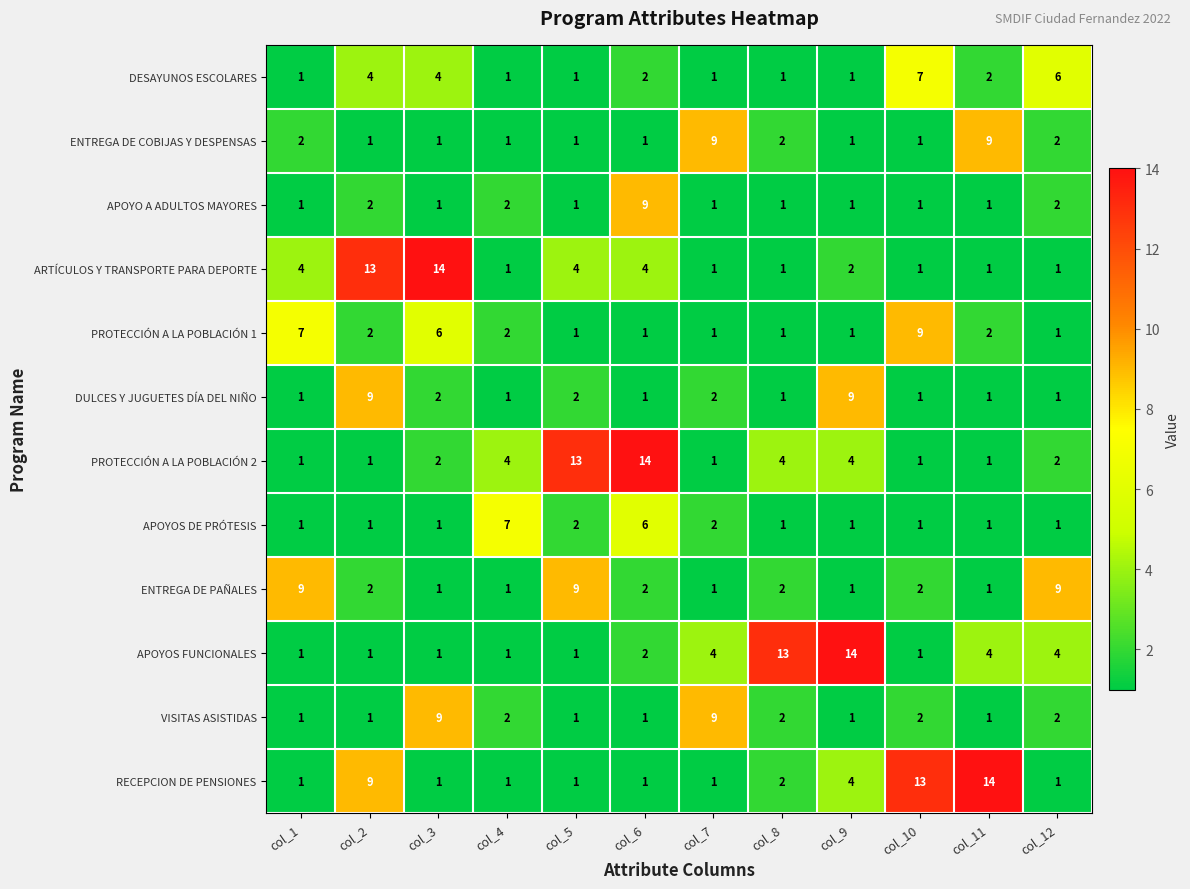

What is the greatest value displayed?

14